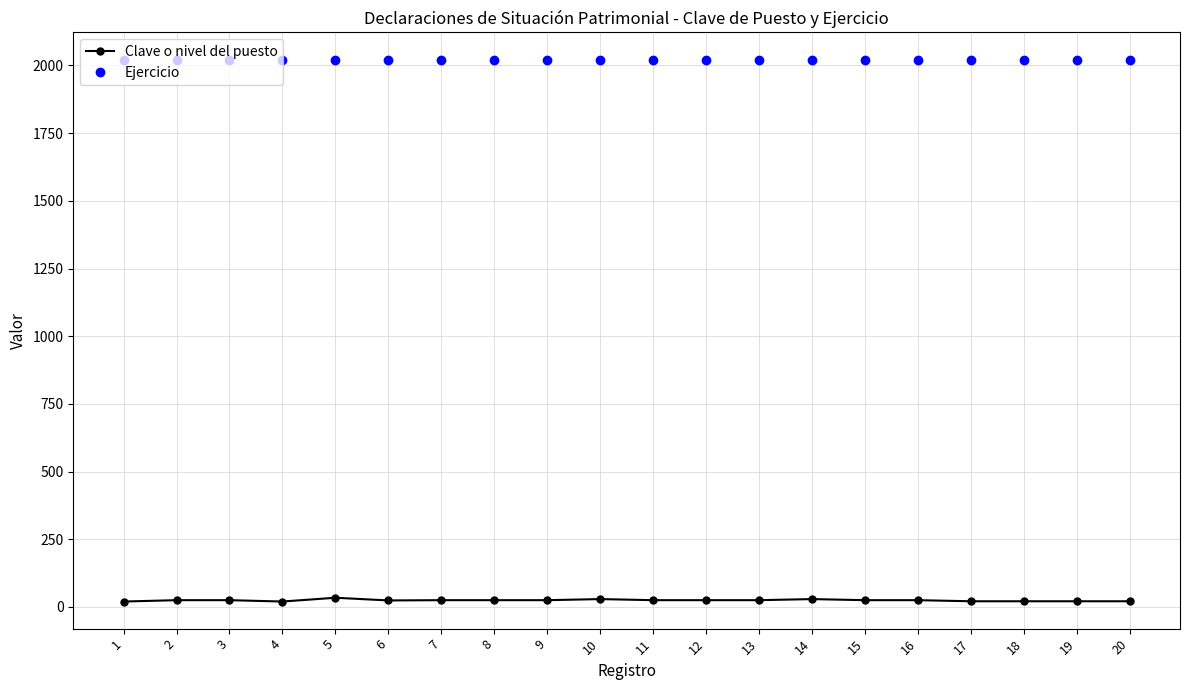

How many lines are shown in the chart?

2